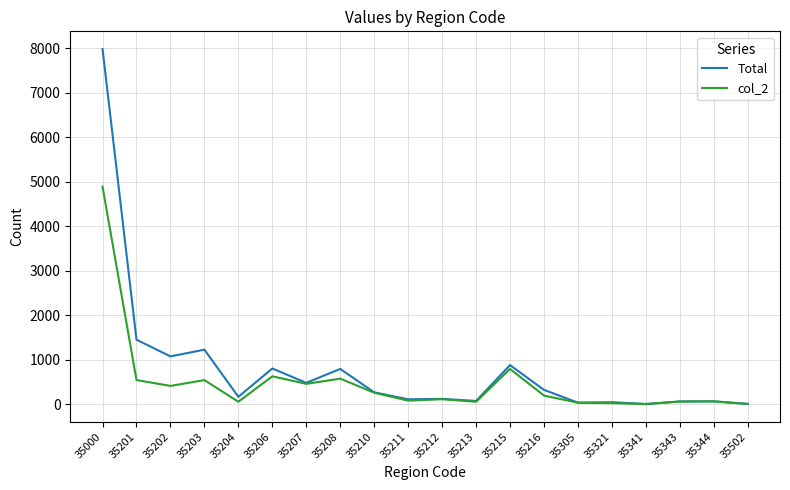

Which series has the largest total across all categories?

Total